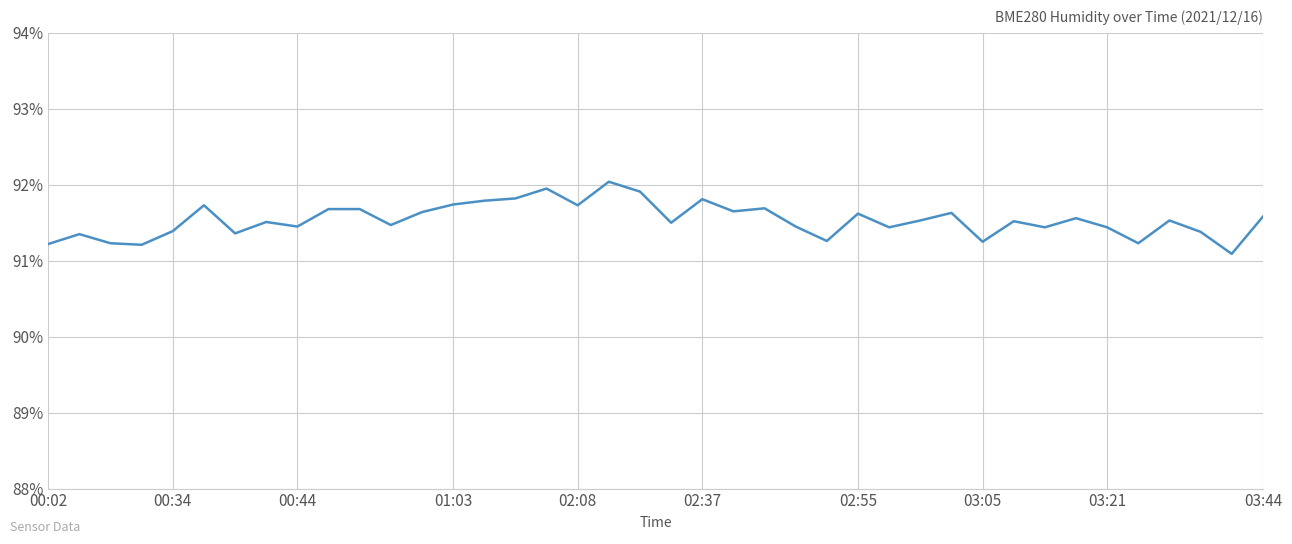

What is the greatest value displayed?

92.0